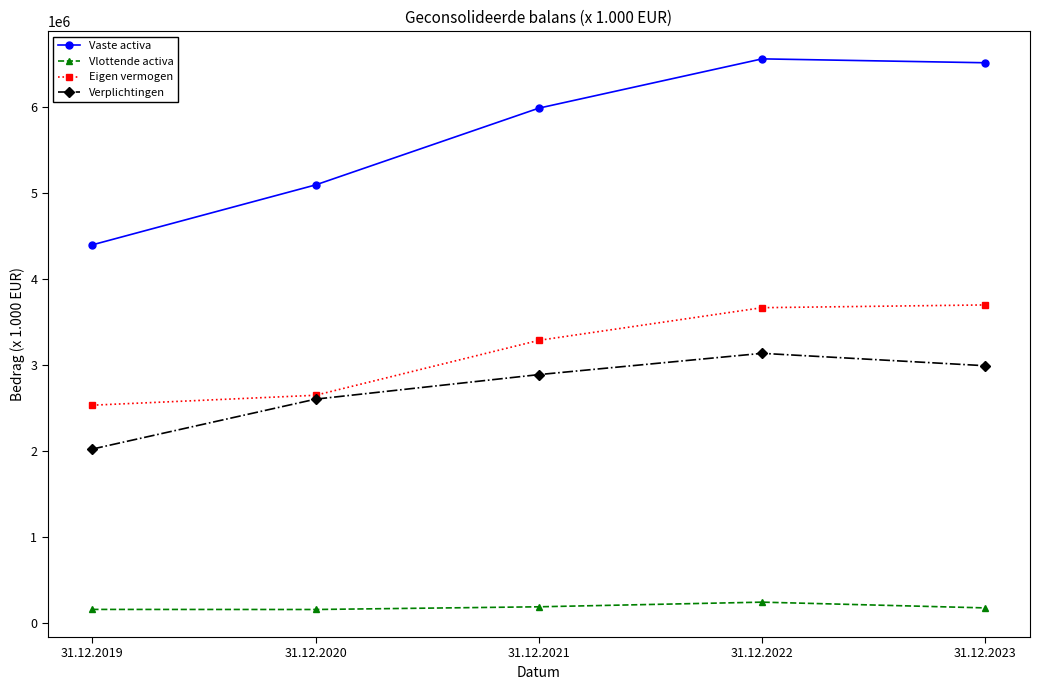

In Vlottende activa, how many points are lower than both neighbors (excluding endpoints)?

1